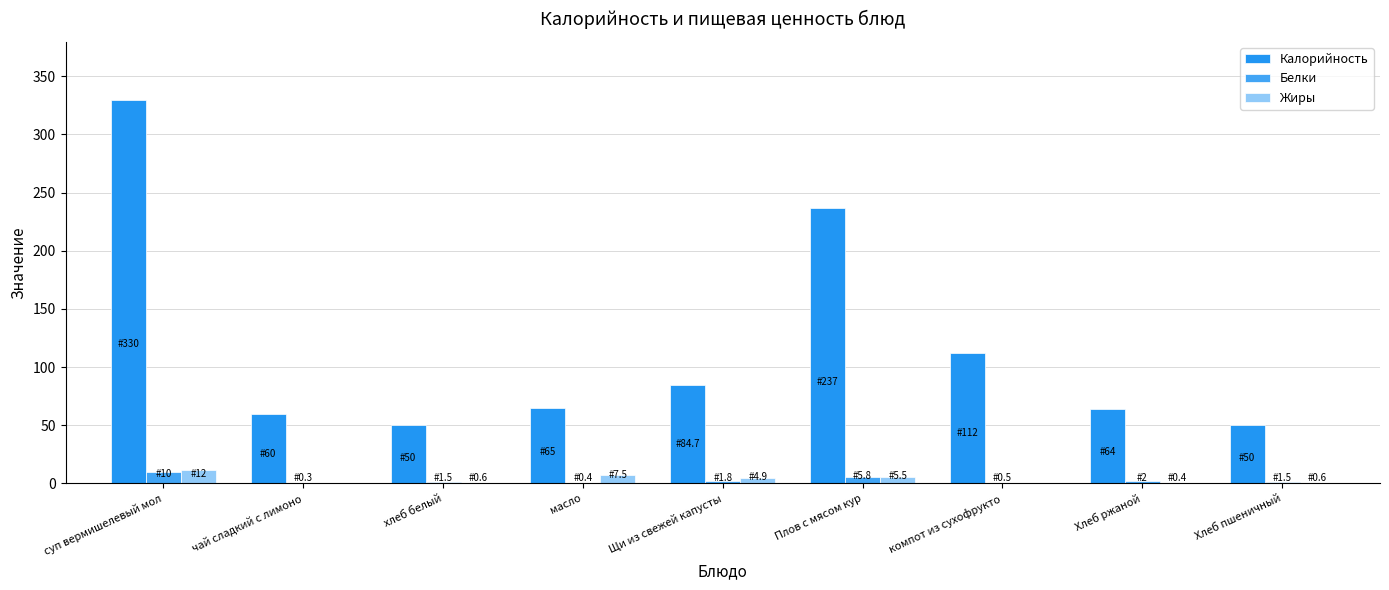

Reading left to right, what are all the values shown in this chart?

Калорийность: 330.0	60.0	50.0	65.0	84.7	237.0	112.0	64.0	50.0
Белки: 10.0	0.3	1.5	0.4	1.8	5.8	0.5	2.0	1.5
Жиры: 12.0	0.0	0.6	7.5	4.9	5.5	0.0	0.4	0.6